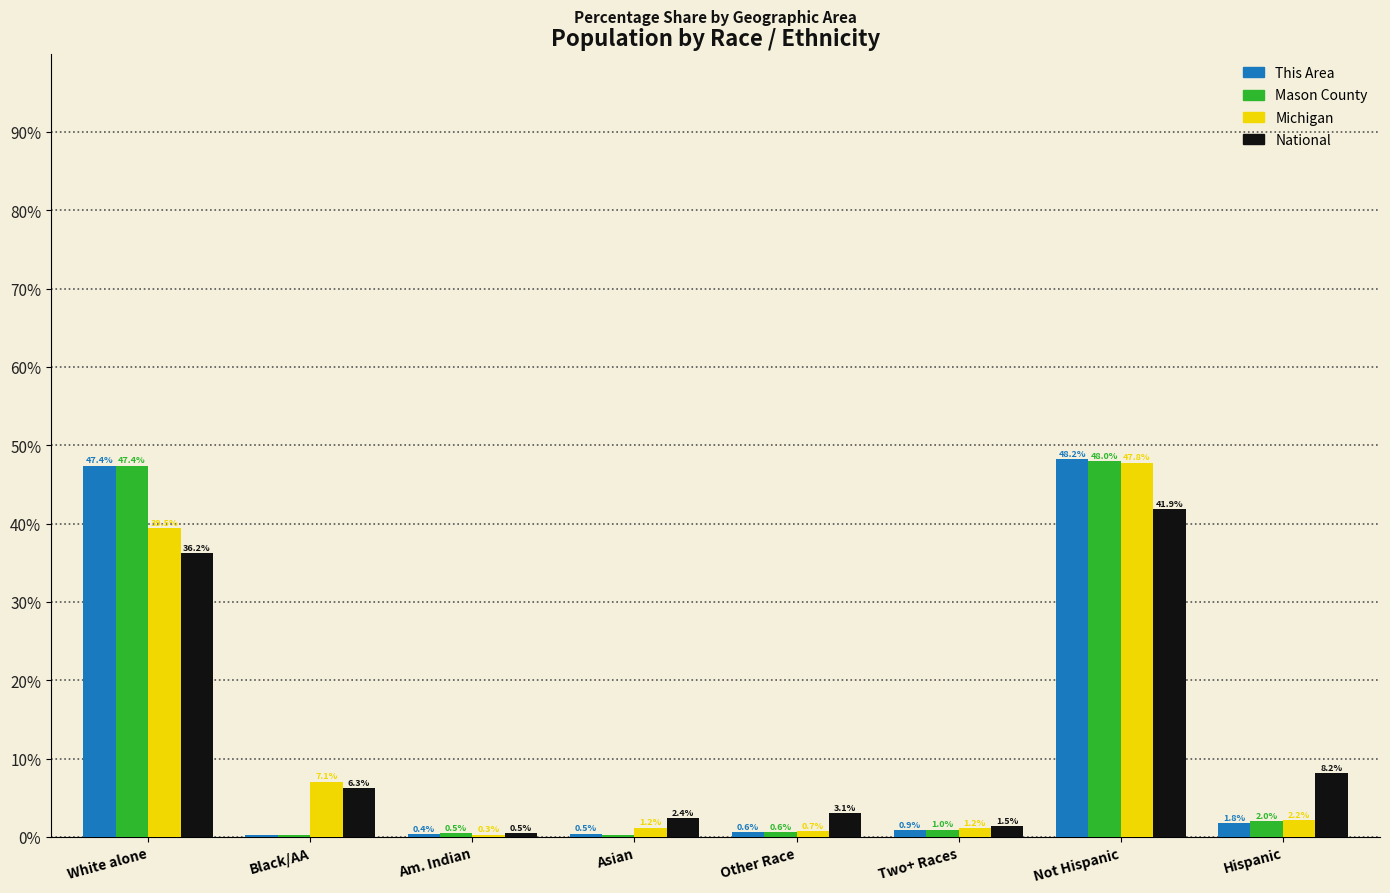

What is the average value of the Michigan series?

12.5